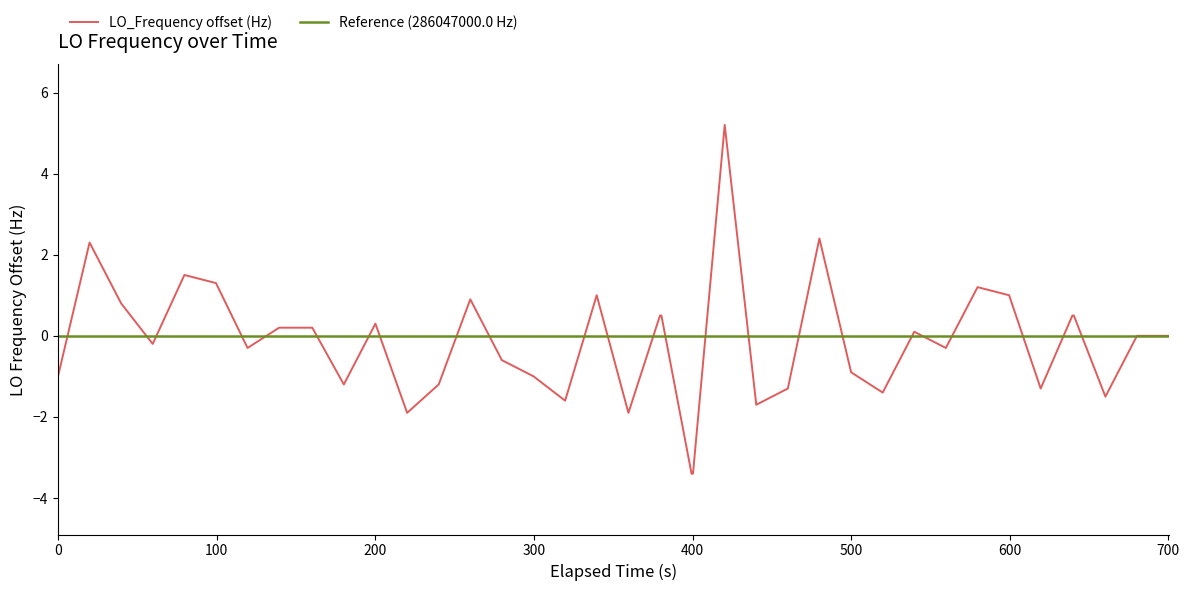

What is the maximum value for LO_Frequency offset (Hz)?

5.2